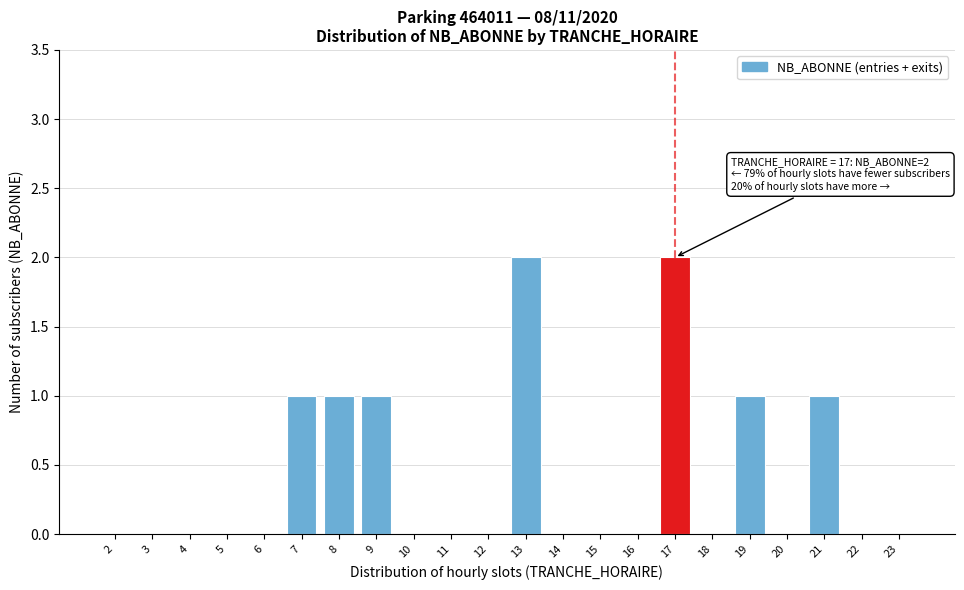

Reading right to left, what are all the values shown in this chart?

23=0	22=0	21=1	20=0	19=1	18=0	17=2	16=0	15=0	14=0	13=2	12=0	11=0	10=0	9=1	8=1	7=1	6=0	5=0	4=0	3=0	2=0